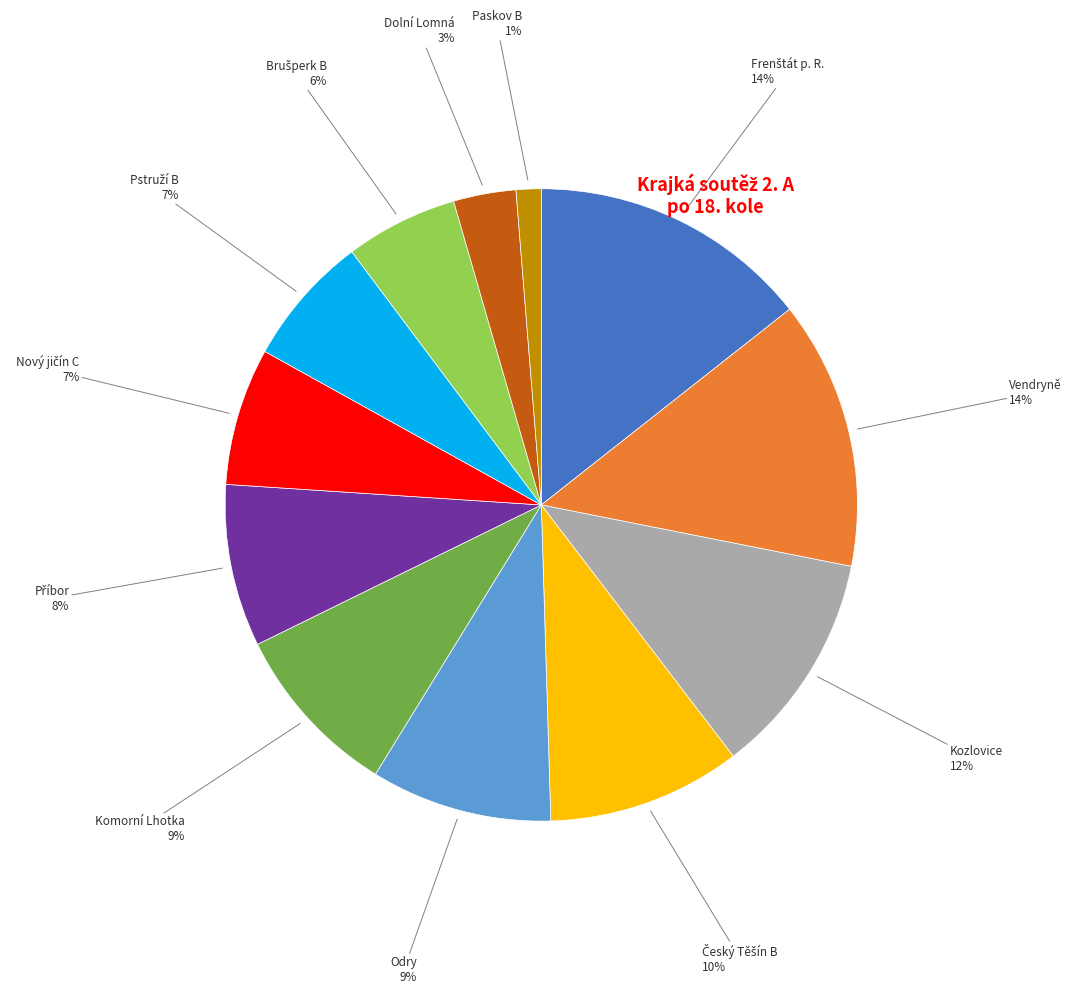

To the nearest percent, what is the difference between the largest and smallest slice percentages?

13%